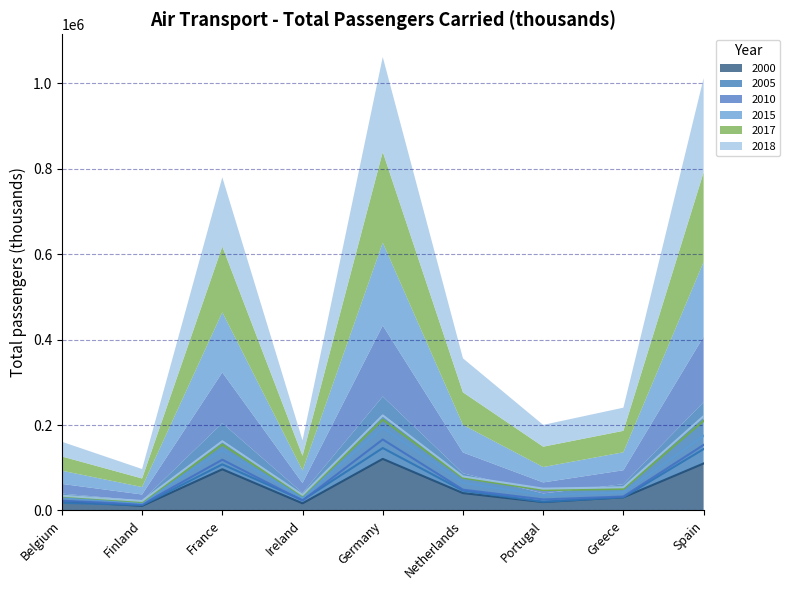

Reading left to right, extract all data points from this chart.

2000: Belgium=21594.8	Finland=10721.5	France=96366.9	Ireland=16685.7	Germany=120691.0	Netherlands=40626.2	Portugal=19572.3	Greece=30725.5	Spain=109971.2
2005: Belgium=17813.9	Finland=12348.1	France=107964.7	Ireland=24254.3	Germany=146102.5	Netherlands=46433.0	Portugal=20274.7	Greece=30798.5	Spain=143679.9
2010: Belgium=22697.8	Finland=14220.6	France=118697.2	Ireland=23094.2	Germany=166130.8	Netherlands=48618.9	Portugal=25735.5	Greece=32588.1	Spain=153387.0
2015: Belgium=30958.8	Finland=17479.2	France=140867.6	Ireland=29545.0	Germany=193936.4	Netherlands=64570.9	Portugal=36005.8	Greece=42096.4	Spain=174652.5
2017: Belgium=33260.5	Finland=20054.9	France=154096.5	Ireland=34271.8	Germany=212389.3	Netherlands=76240.3	Portugal=47673.1	Greece=50170.7	Spain=209824.1
2018: Belgium=34506.3	Finland=22173.5	France=161991.2	Ireland=36345.0	Germany=222422.4	Netherlands=79644.1	Portugal=51018.5	Greece=54258.8	Spain=220611.4